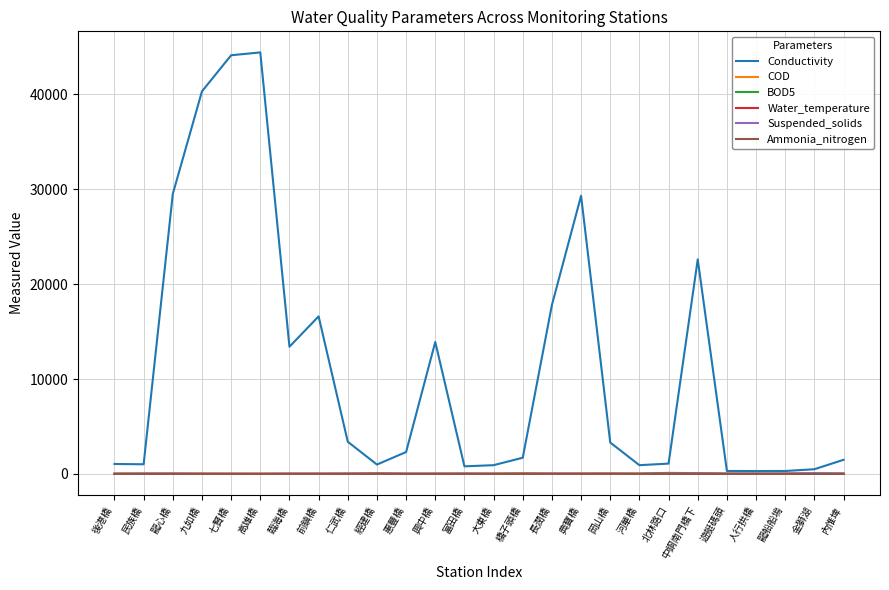

Is it true that BOD5 equals 8.0 at 龍心橋?

True